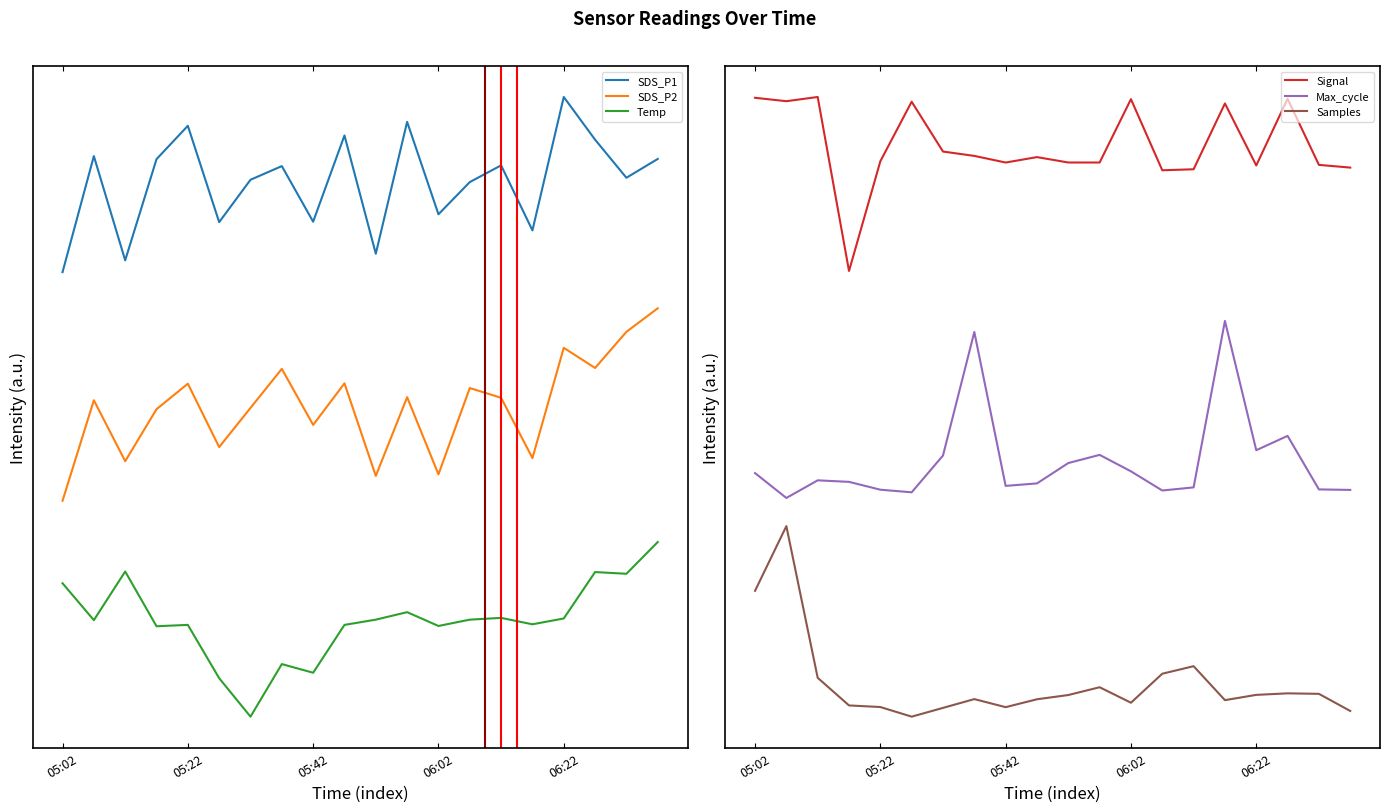

True or false: SDS_P1 has more than 1 points higher than both neighbors.

True